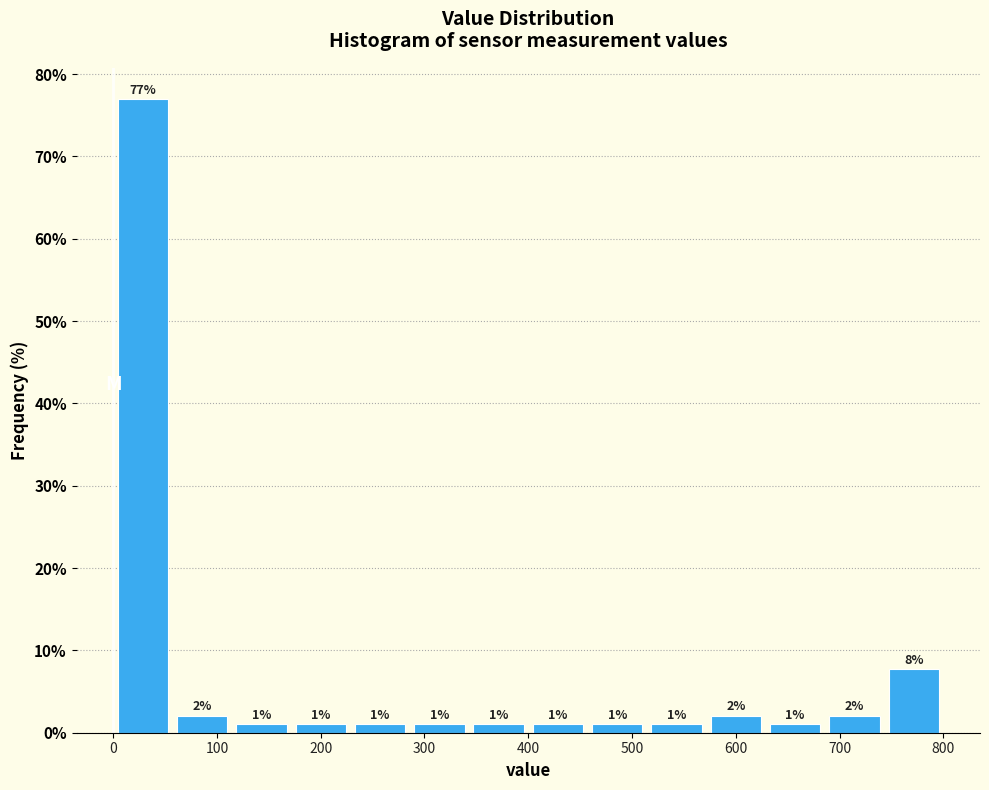

Which range on the x-axis has the tallest bar?

0 to 60